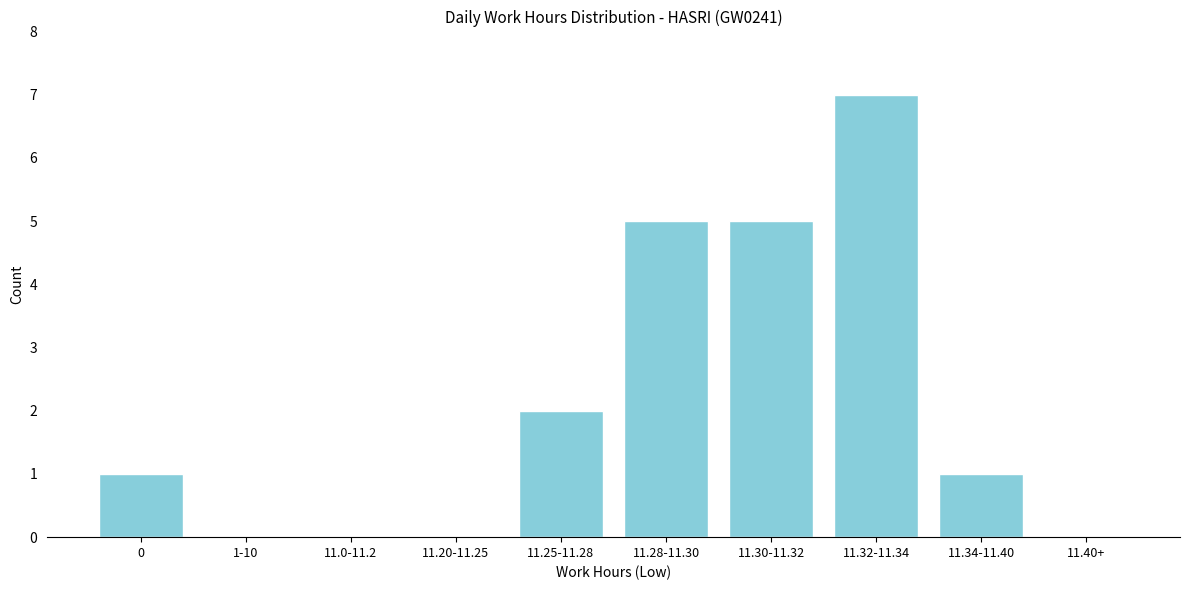

Reading left to right, list all the values displayed in this chart.

0=1	1-10=0	11.0-11.2=0	11.20-11.25=0	11.25-11.28=2	11.28-11.30=5	11.30-11.32=5	11.32-11.34=7	11.34-11.40=1	11.40+=0